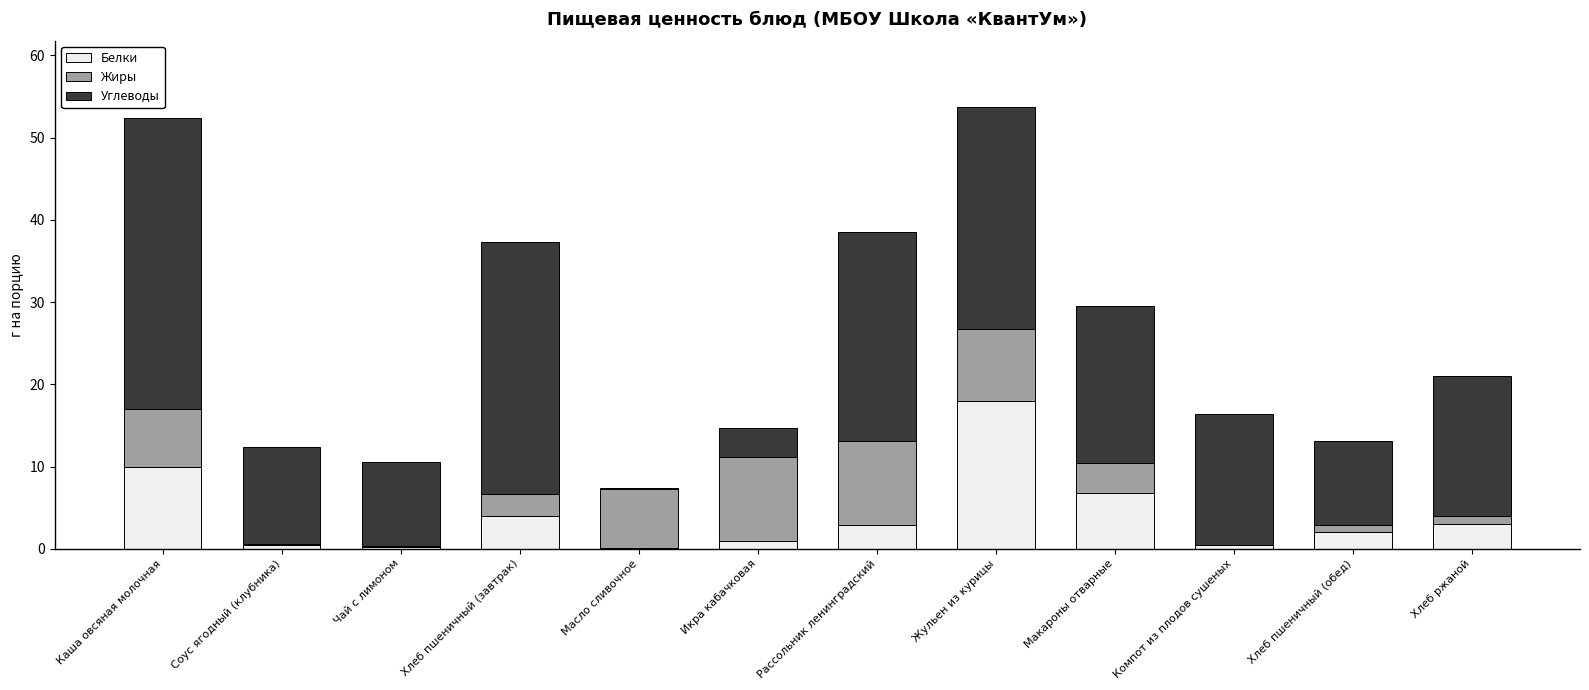

What is the total value across all series at Рассольник ленинградский?

38.5